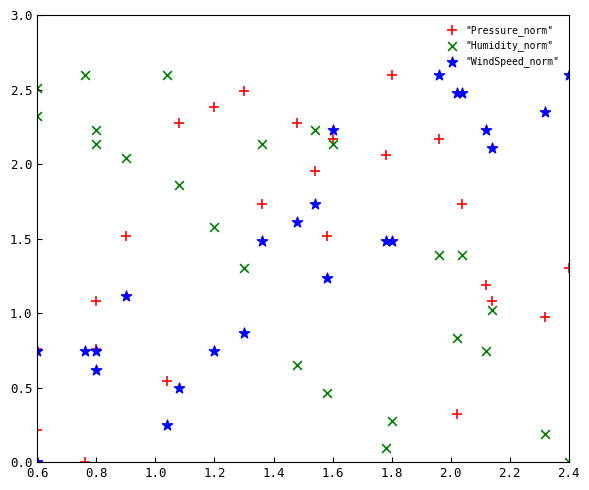

What are all the series names shown in the legend?

"Pressure_norm", "Humidity_norm", "WindSpeed_norm"